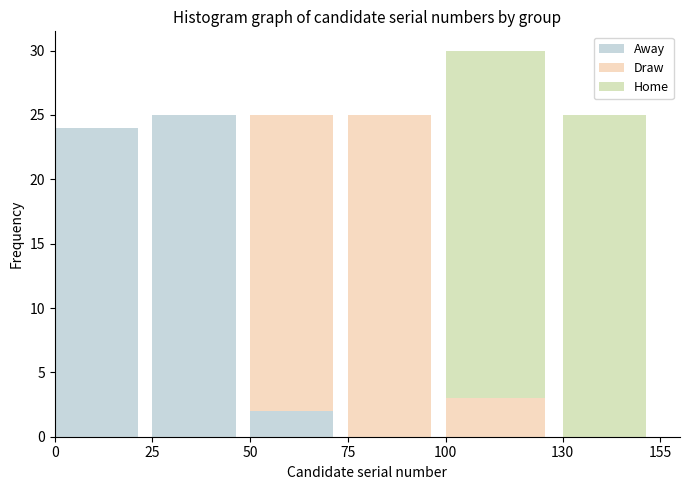

Reading left to right, what are the values for Away?

0=24	25=25	50=2	75=0	100=0	130=0